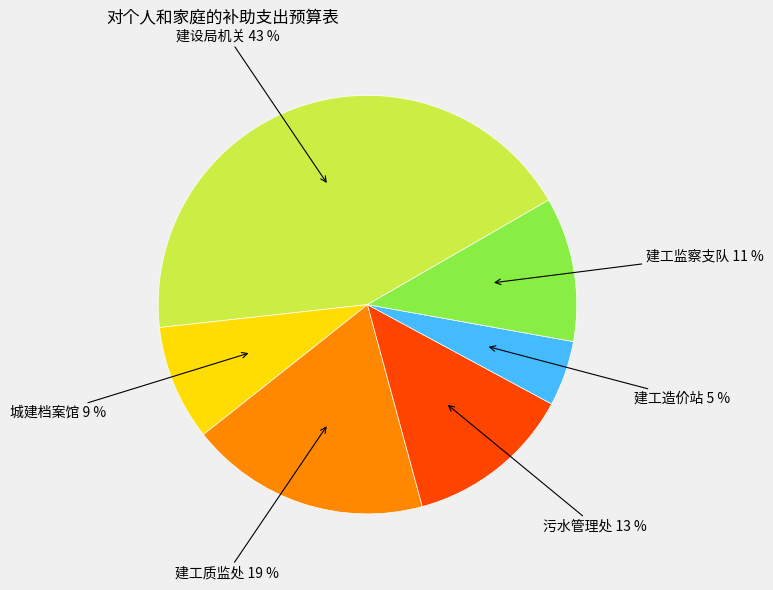

To the nearest percent, what is the average slice percentage?

17%